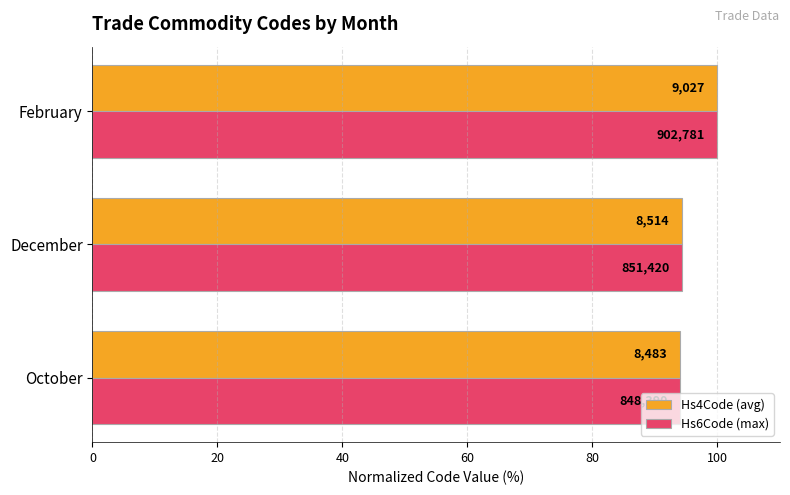

What is the value of the Hs6Code (max) bar at the 3rd from the left?

100.0